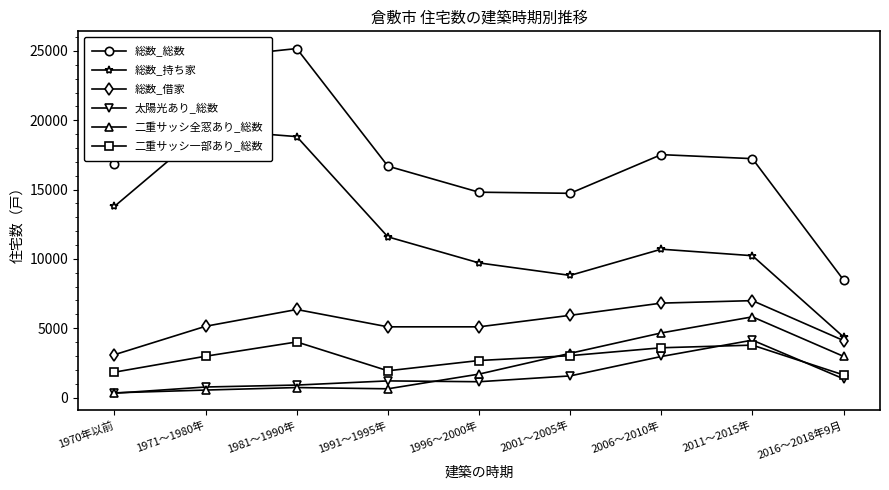

What is the maximum value shown in the chart?

25170